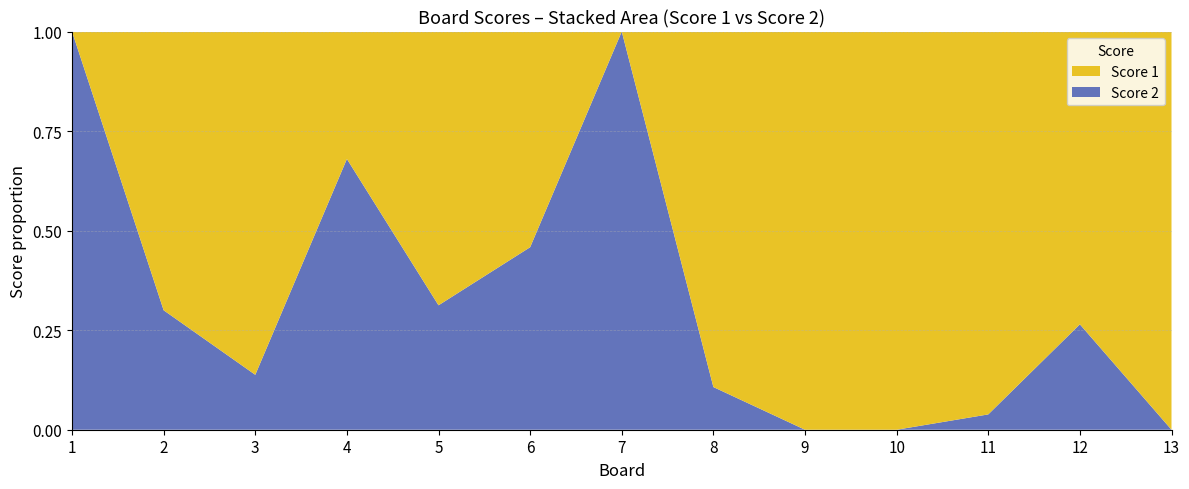

Reading right to left, extract all data points from this chart.

Score 1: 25	25	25	25	25	25	0	13	22	8	25	14	0
Score 2: 0	9	1	0	0	3	25	11	10	17	4	6	25